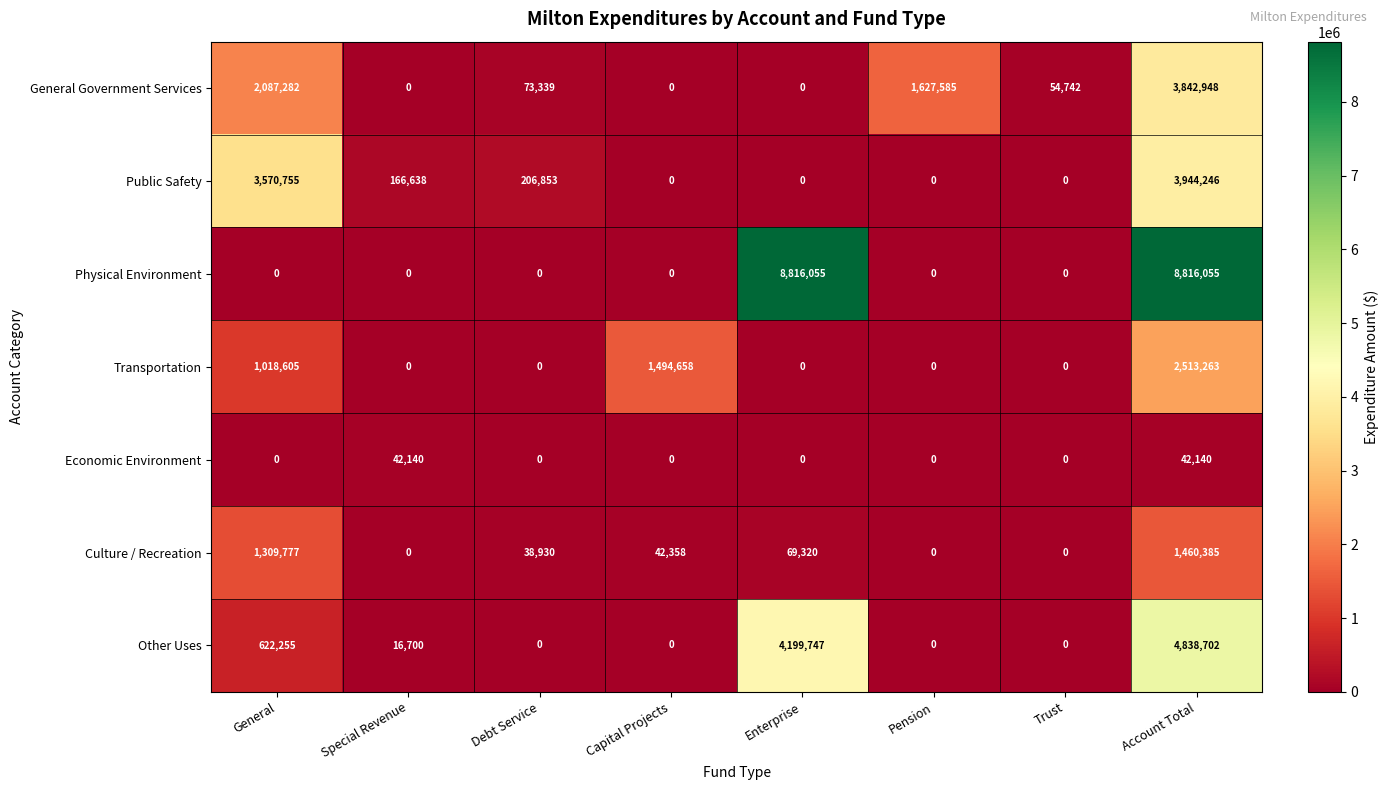

At how many categories does at least one series exceed 1109963?

5